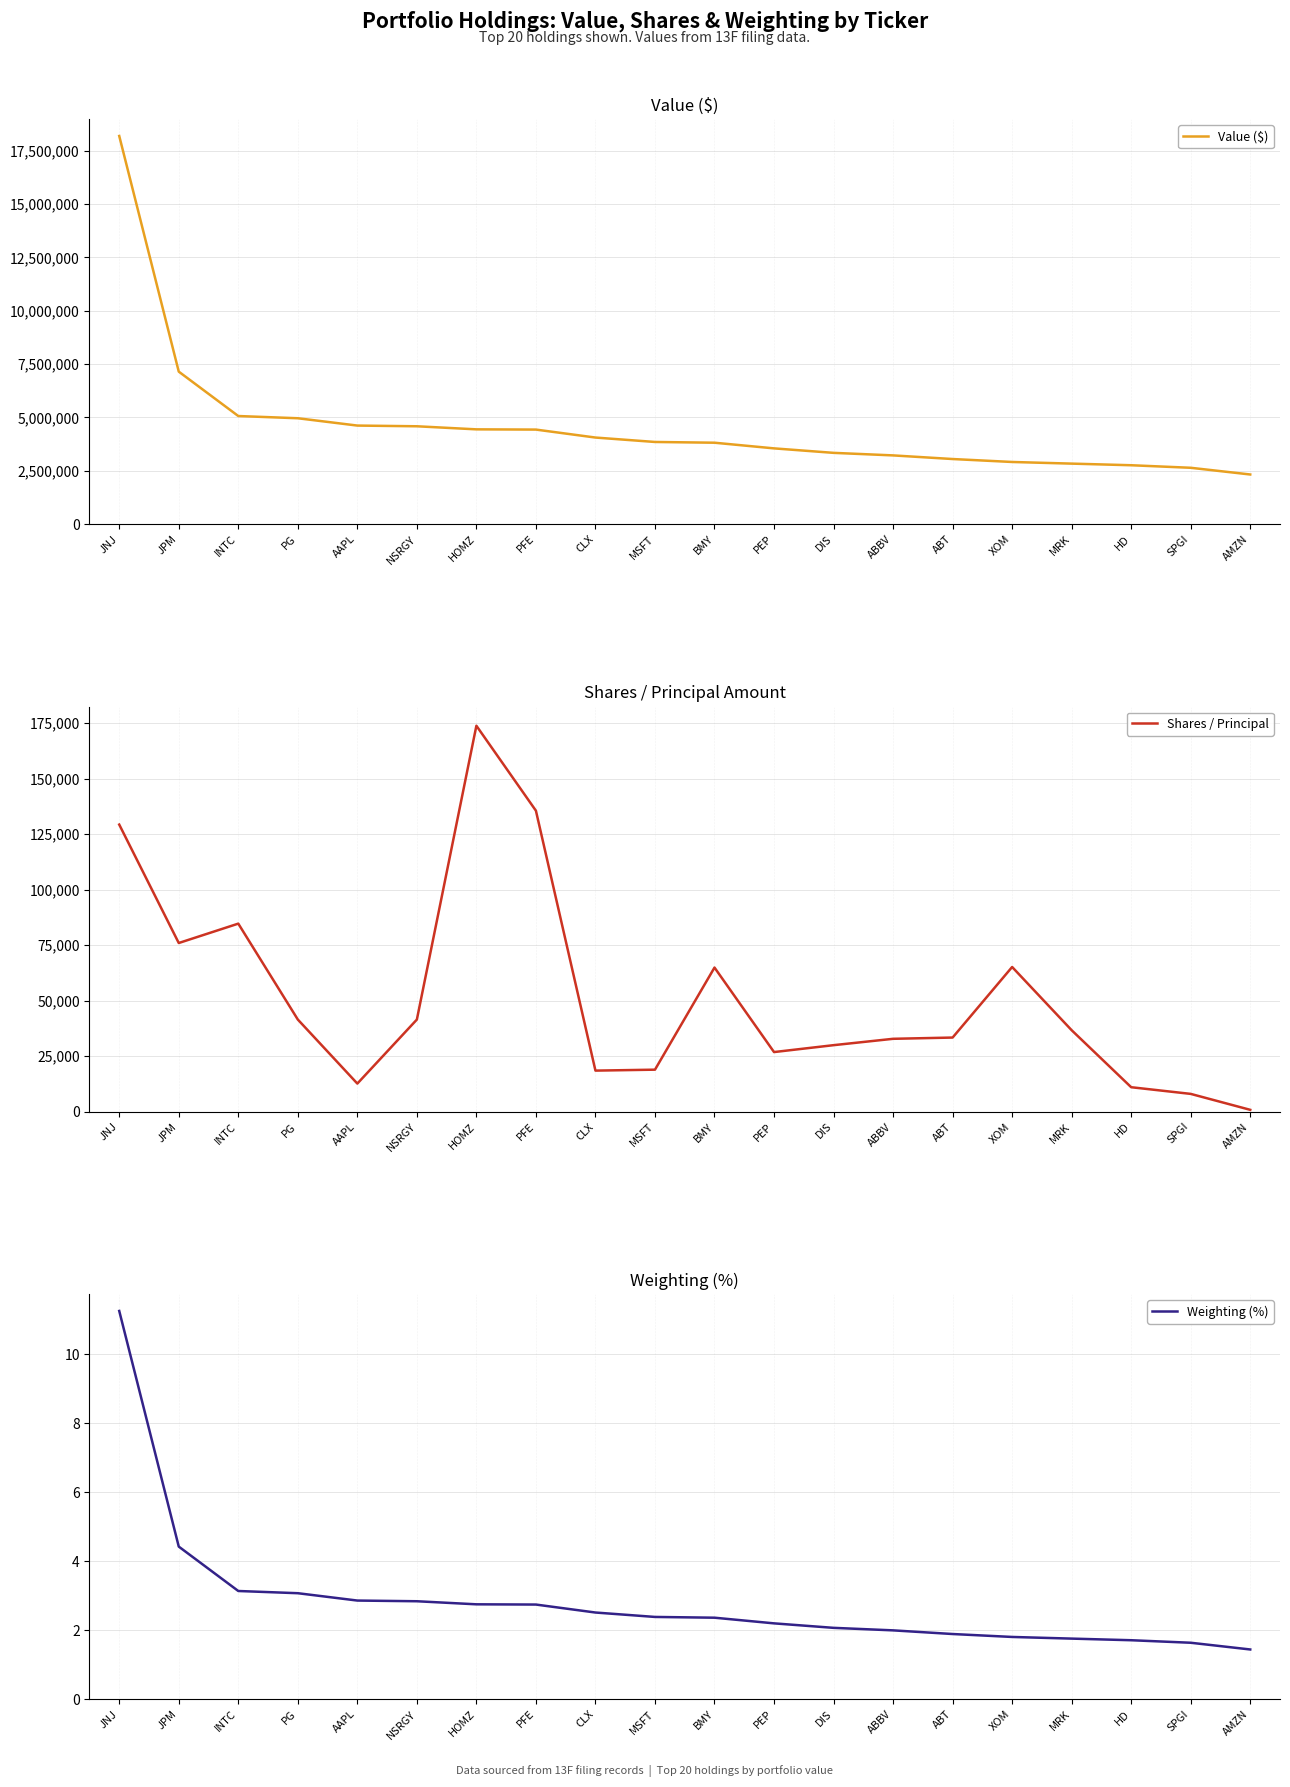

True or false: Shares / Principal and Weighting (%) intersect in this chart.

False